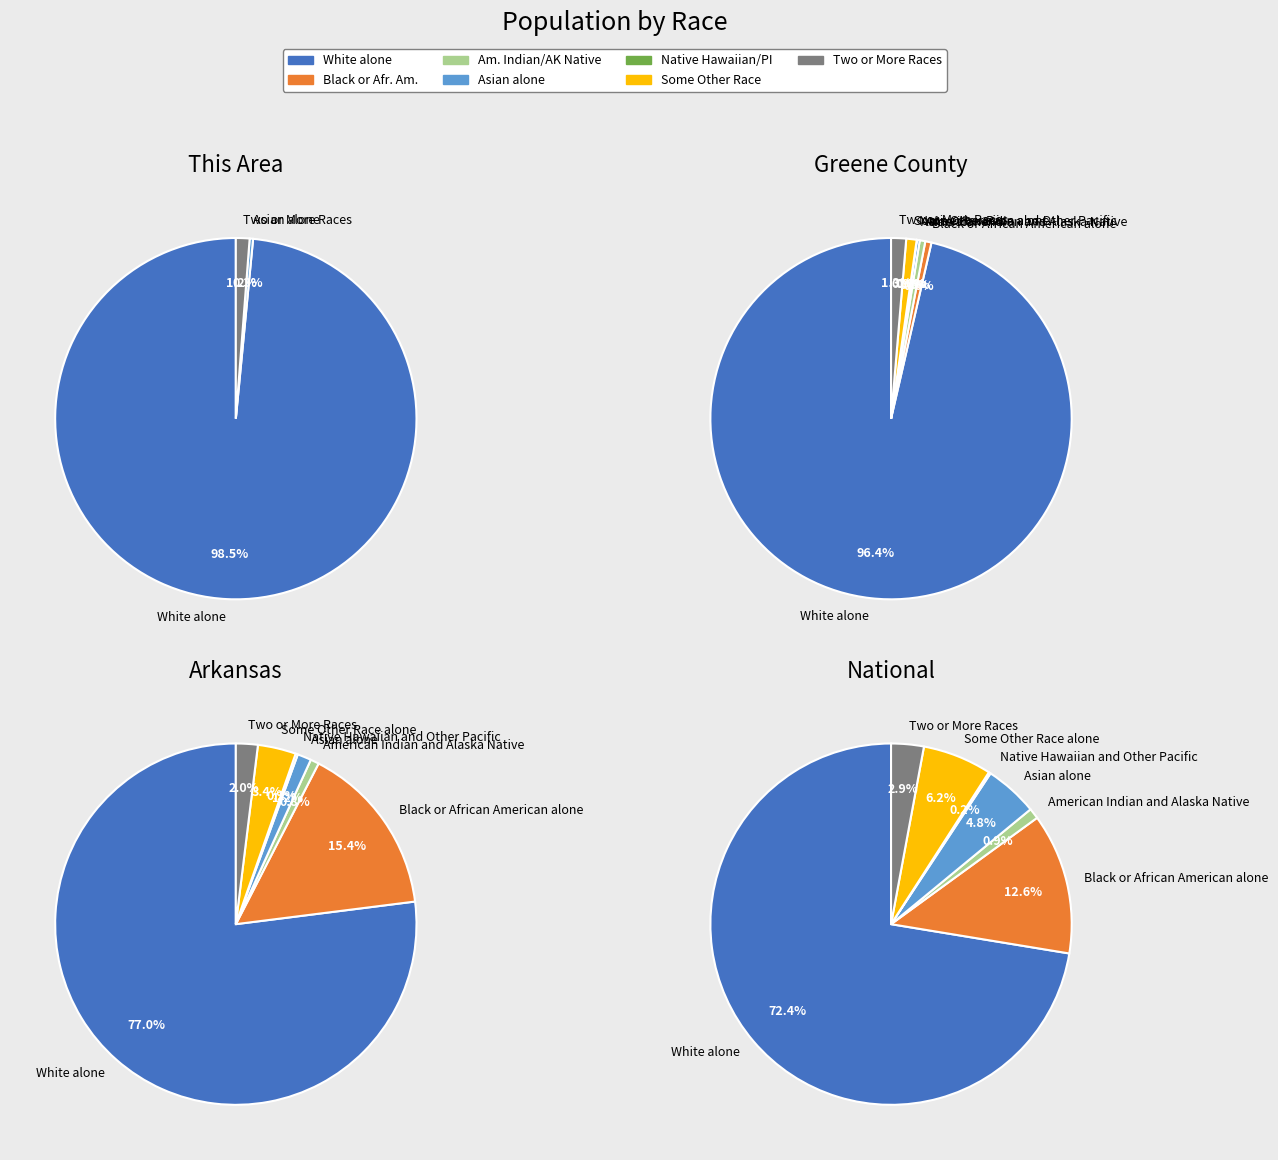

True or false: Some Other Race alone accounts for 1% of the total.

False